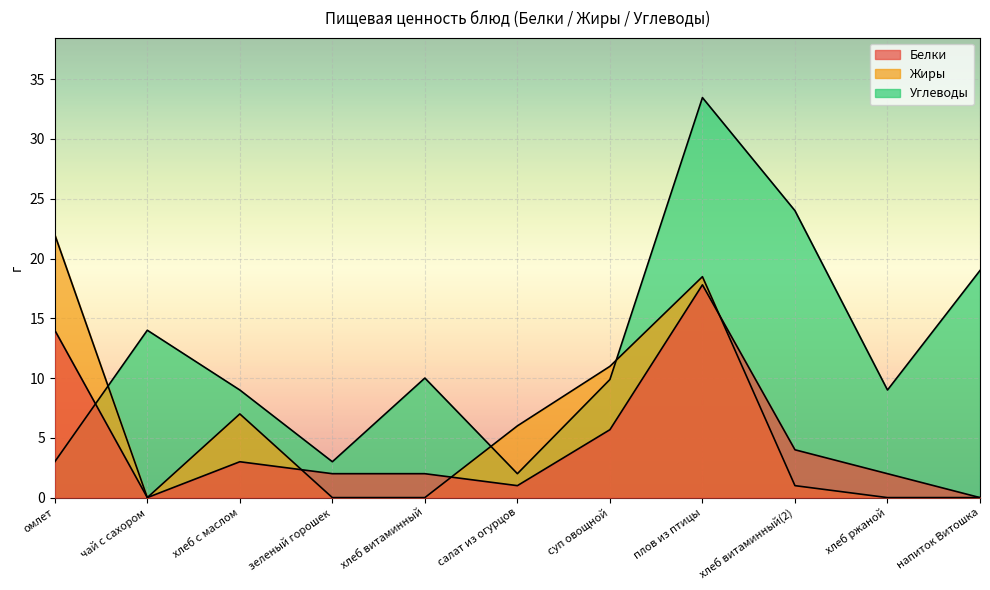

Rank the series at зеленый горошек from lowest to highest value.

Жиры, Белки, Углеводы